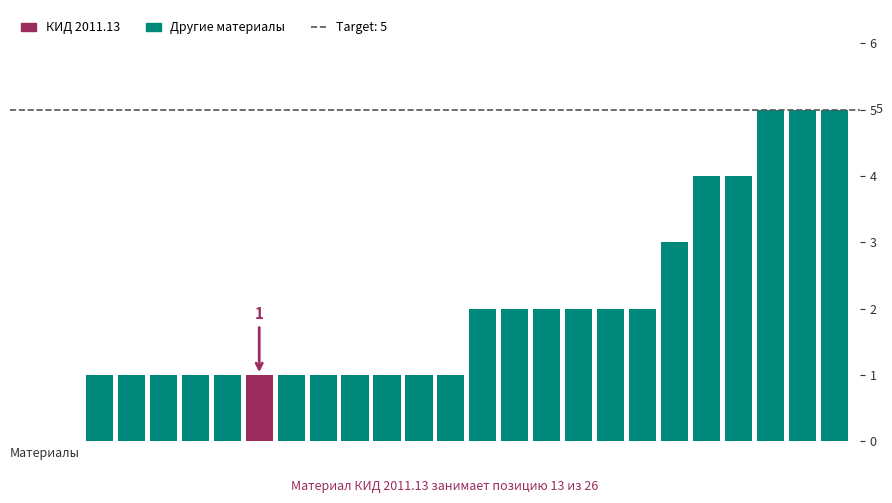

How many categories are shown in the chart?

26